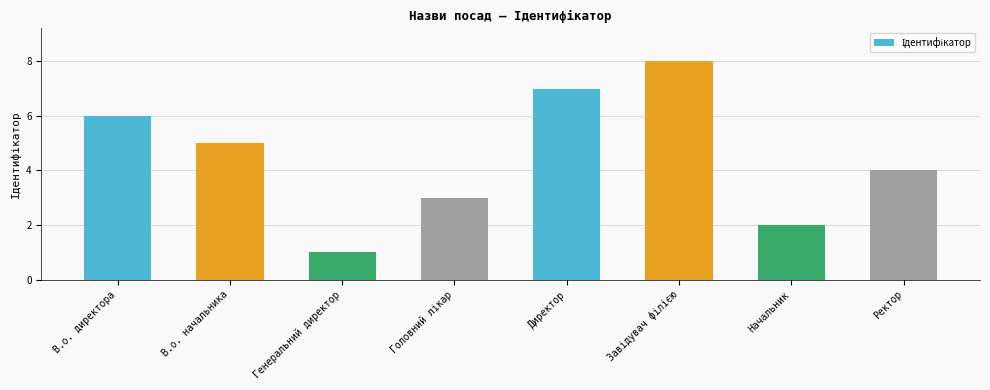

What is the label of the 4th bar from the right?

Директор